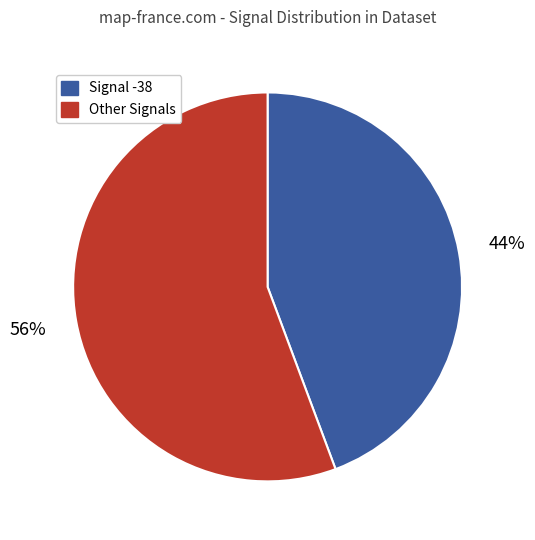

To the nearest percent, what is the average slice percentage?

50%